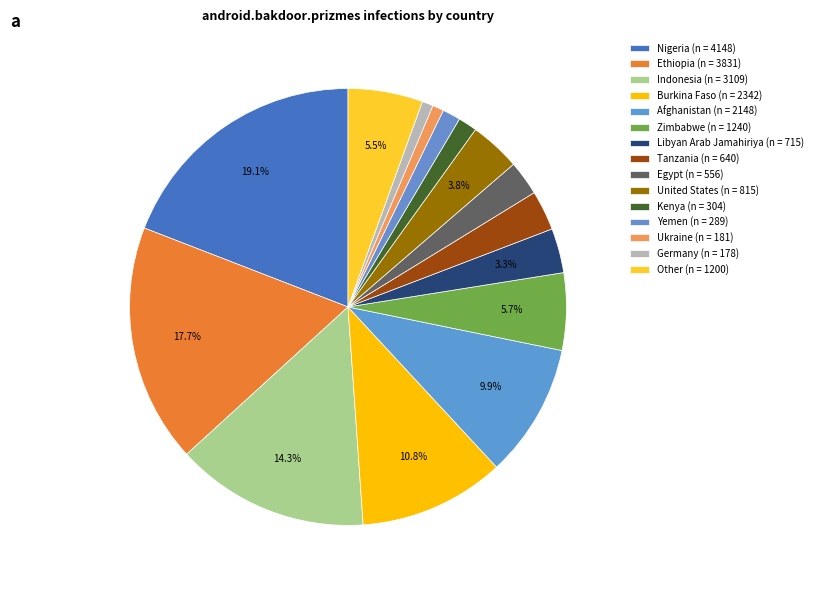

Count the number of slices in the pie.

15